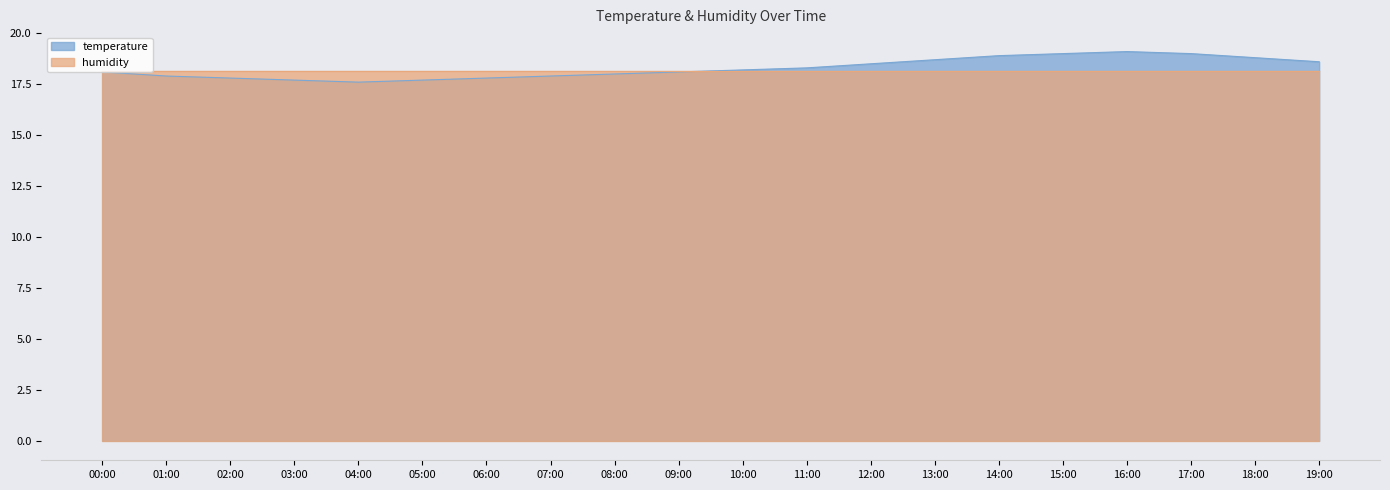

Reading left to right, transcribe all the data shown in this chart.

18.1	17.9	17.8	17.7	17.6	17.7	17.8	17.9	18.0	18.1	18.2	18.3	18.5	18.7	18.9	19.0	19.1	19.0	18.8	18.6